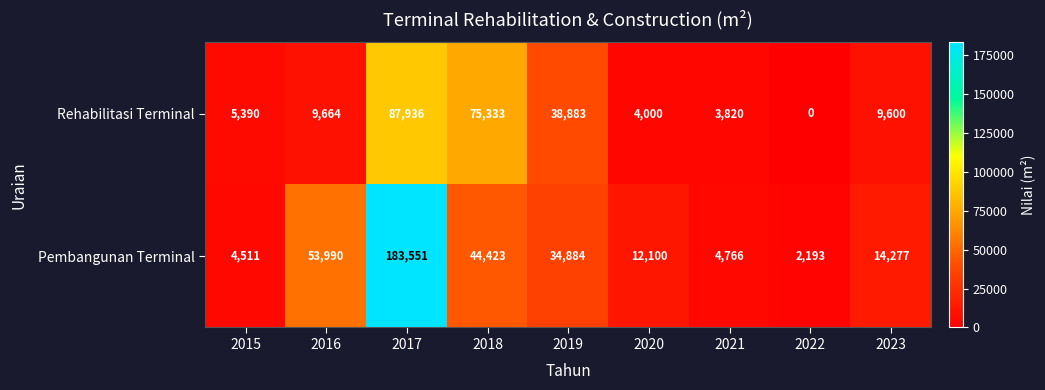

At which category is the sum across all series the highest?

2017